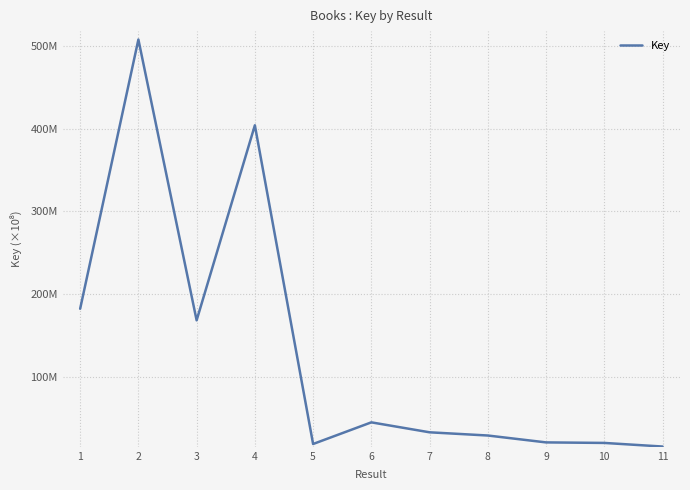

What is the value of the 1st point from the left?

182476784